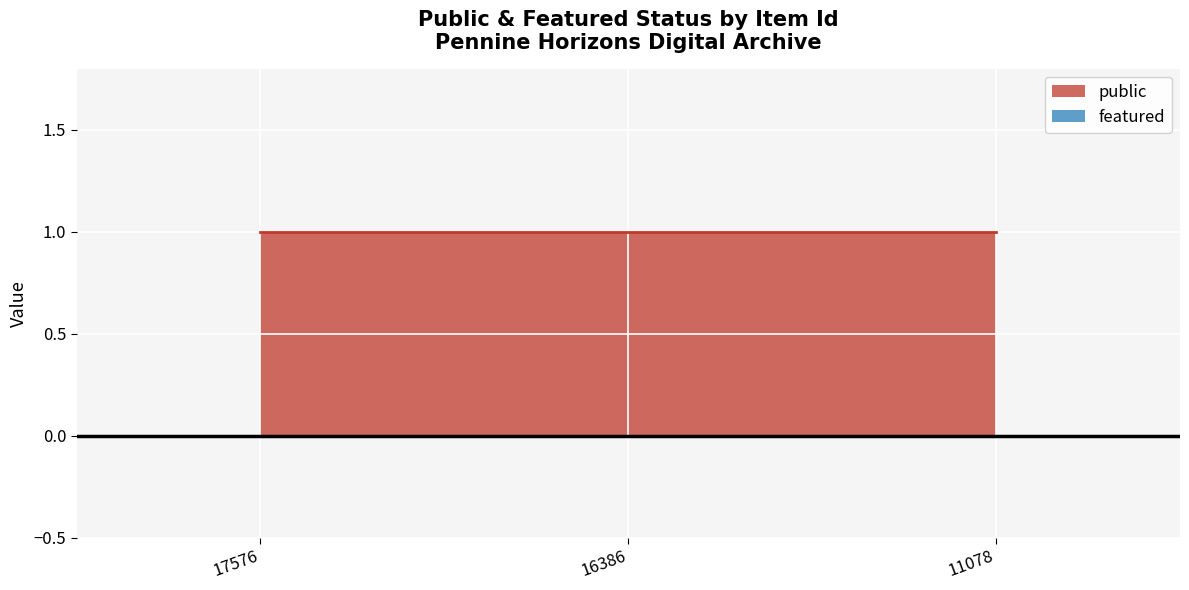

List the series in order of their overall mean, lowest first.

featured, public